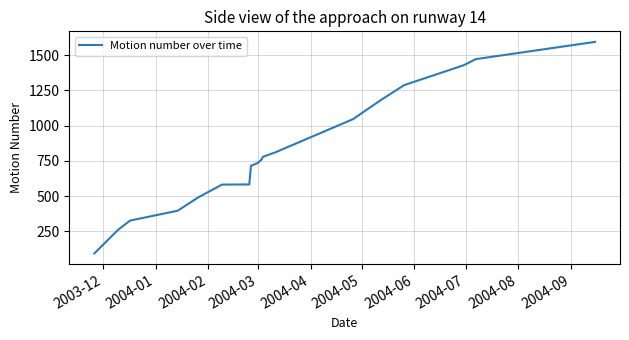

What is the difference between the maximum and minimum values?

1499